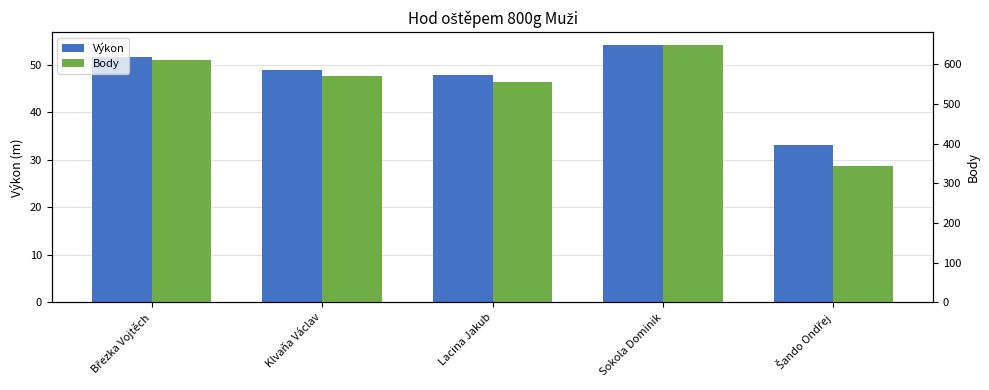

Rank the series by their maximum value, from highest to lowest.

Body, Výkon